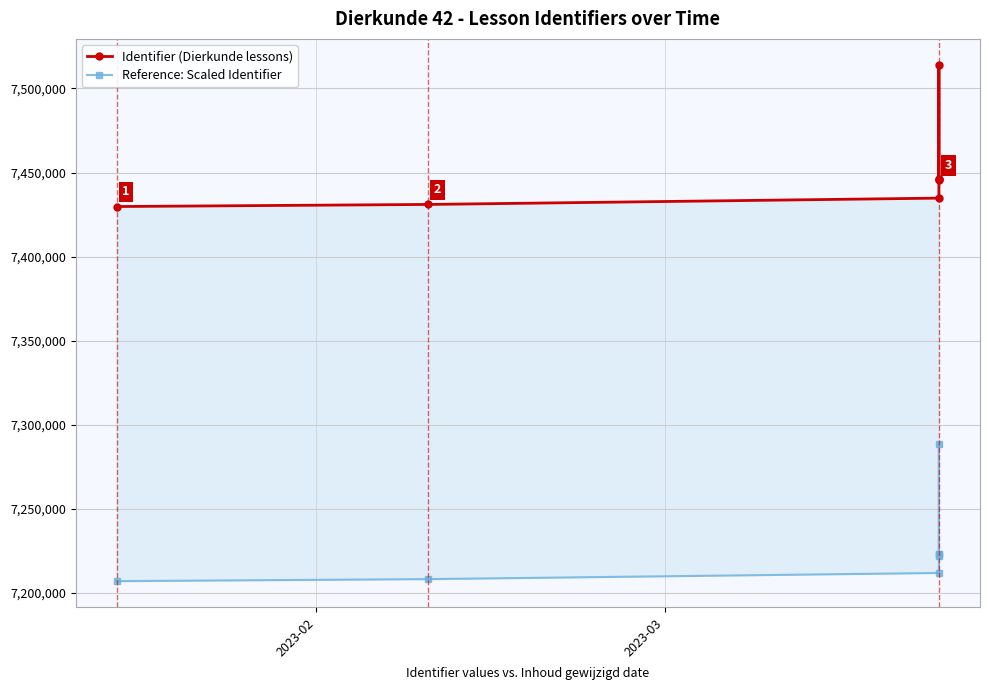

How many values in the Reference: Scaled Identifier series are below 7222014?

3